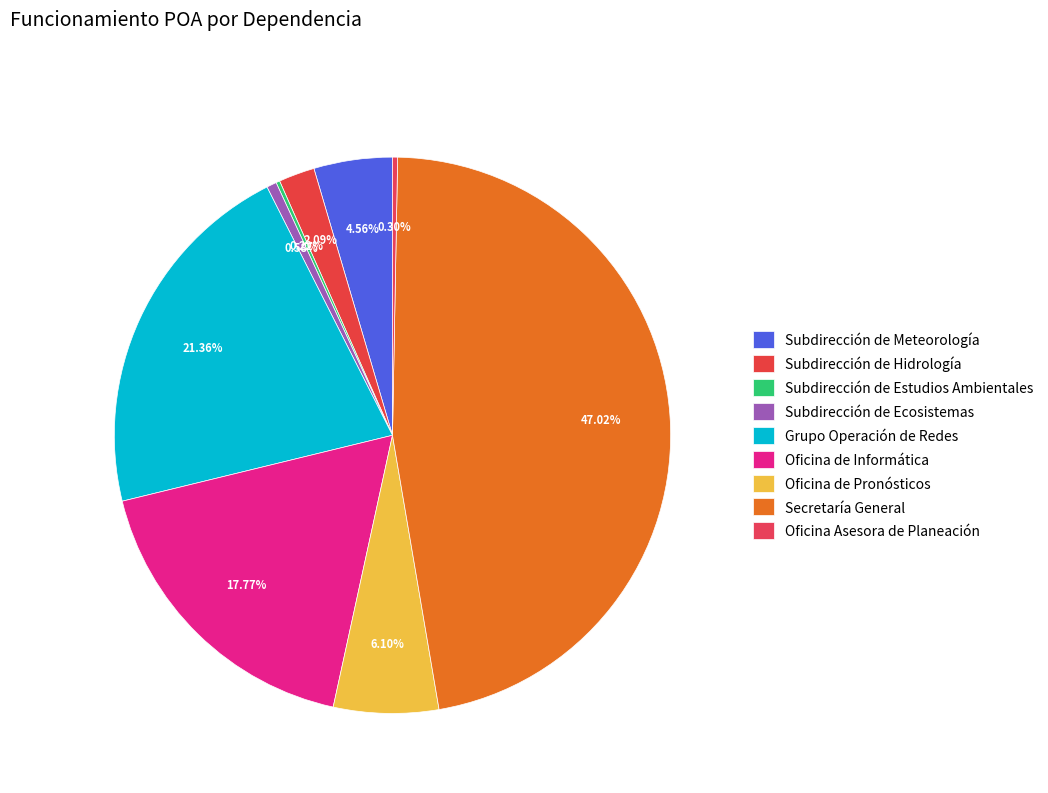

What is the smallest slice in the pie chart?

Subdirección de Estudios Ambientales